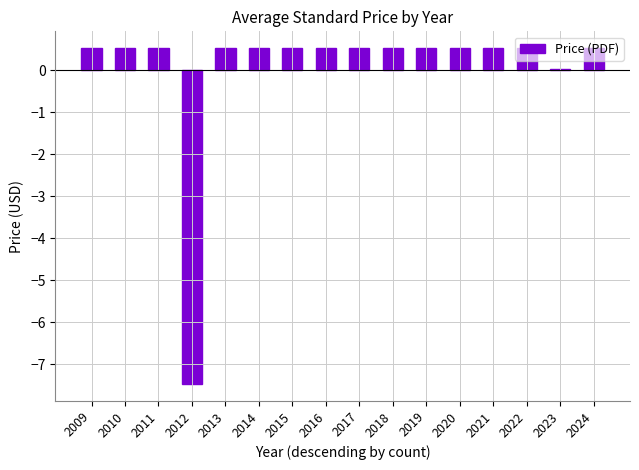

What is the value of the 7th bar from the left?

0.5